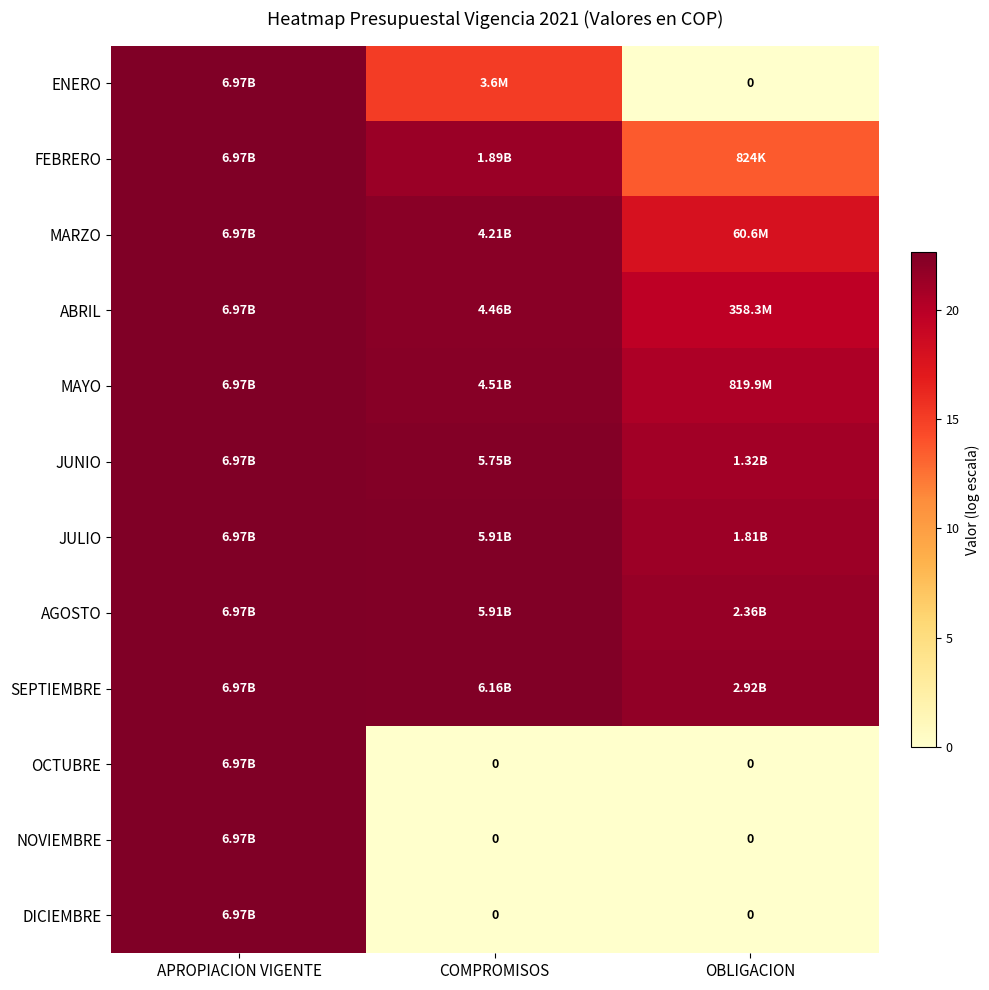

Is it true that ENERO equals 22.7 at APROPIACION VIGENTE?

True